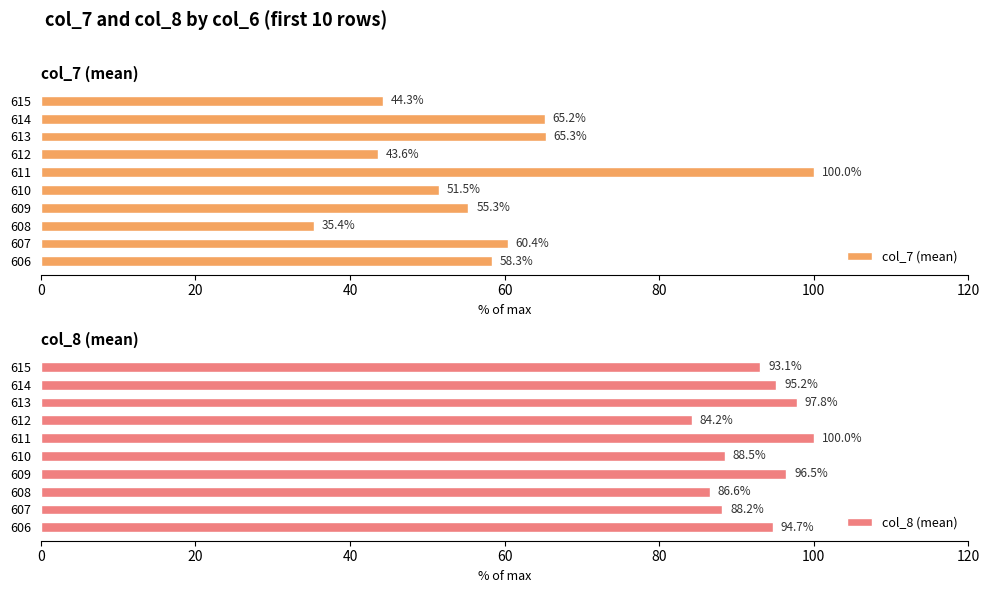

How many data points in col_8 (mean) are less than 94?

5